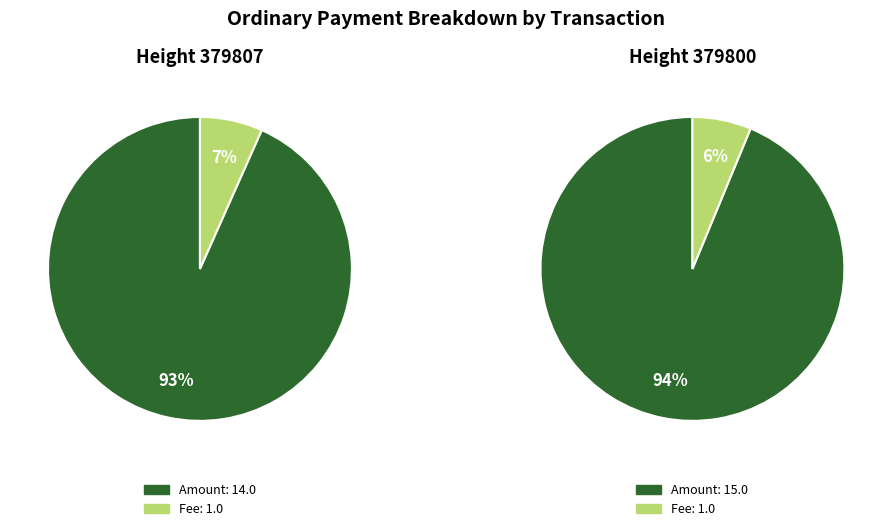

True or false: 379807 accounts for 48% of the total.

True